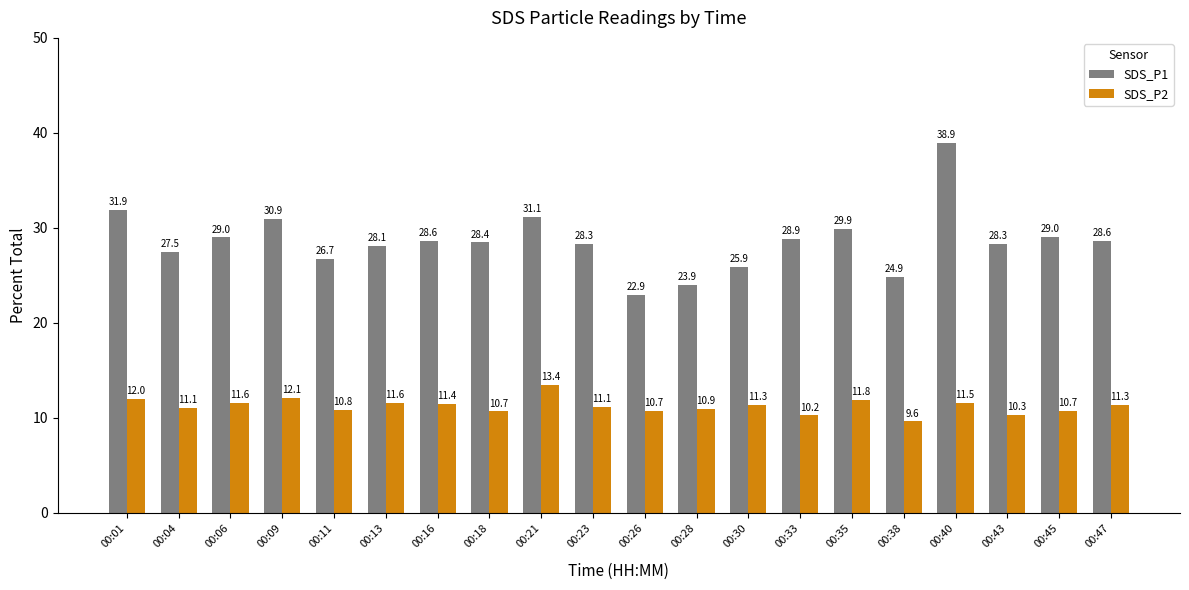

Which series changed the most between 00:06 and 00:38?

SDS_P1